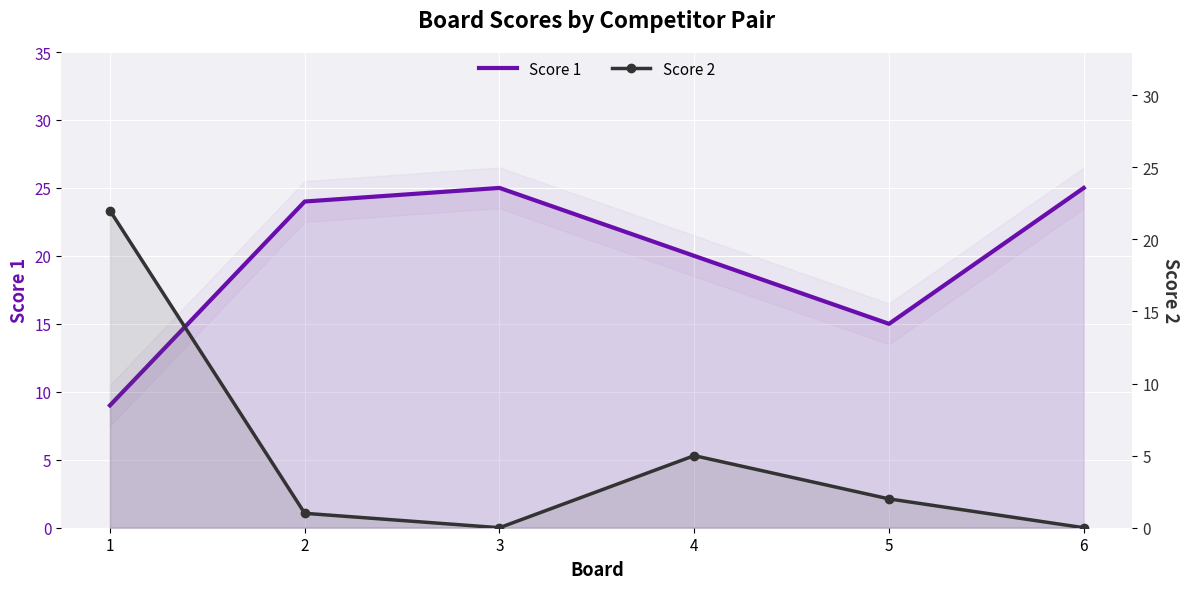

What is the lowest value of the Score 1 series?

9